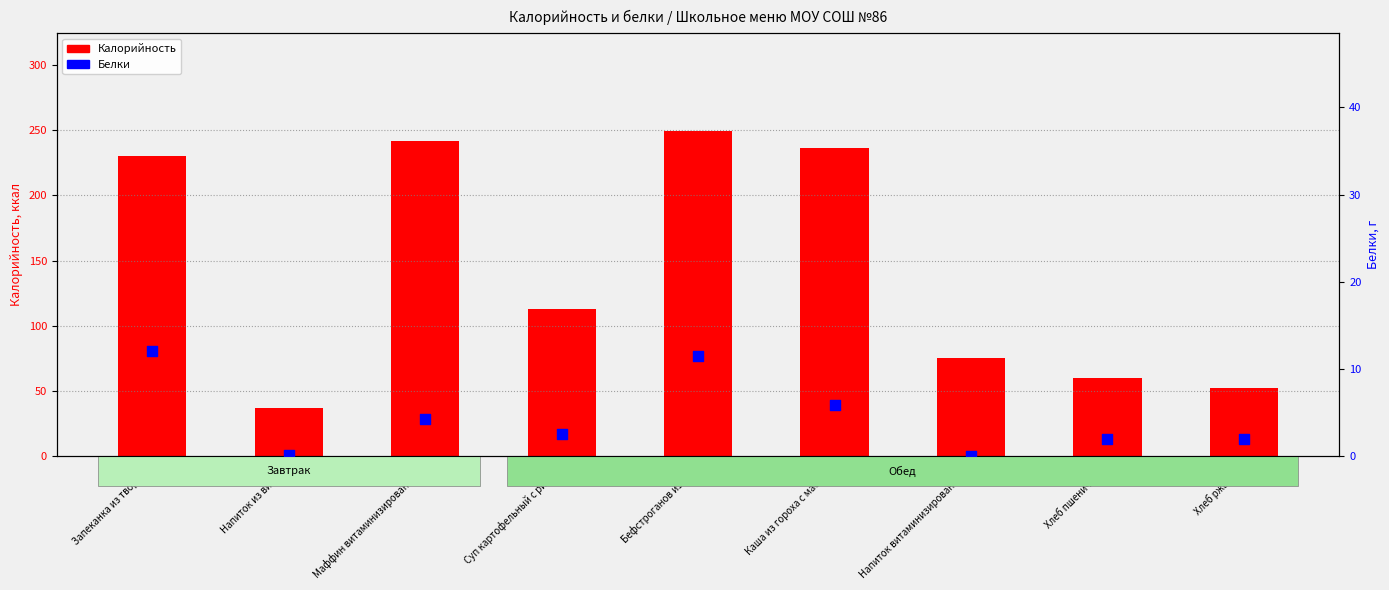

Which series has the largest total across all categories?

Калорийность